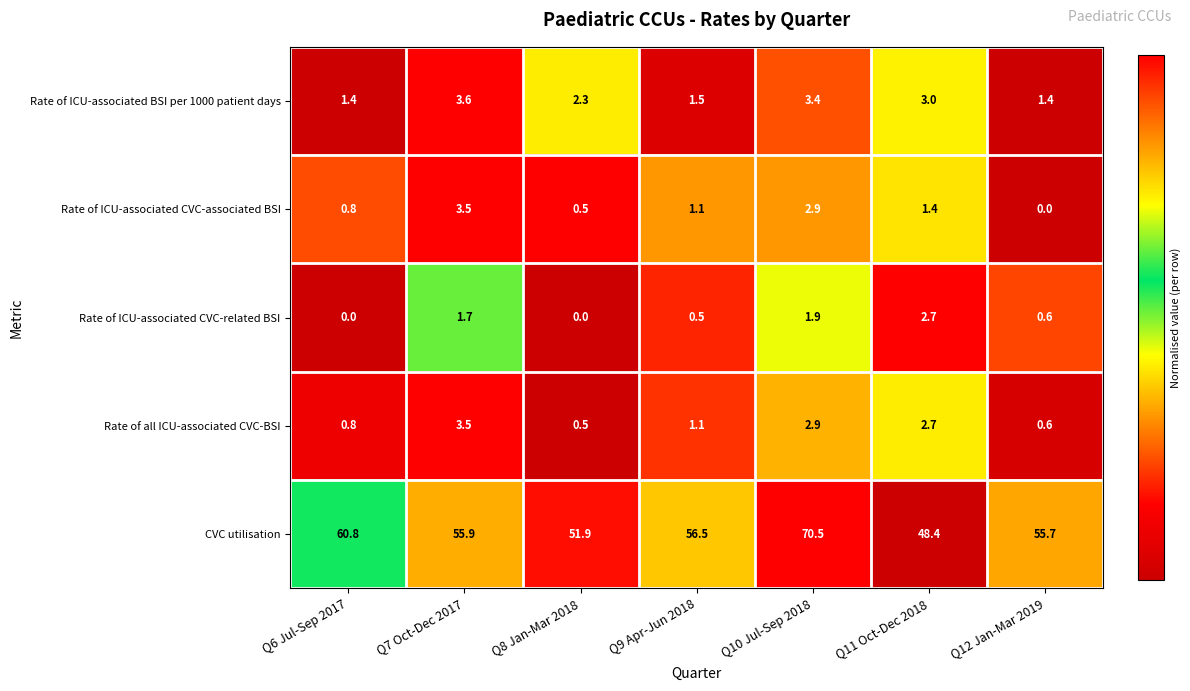

What is the average value of the CVC utilisation series?

57.1